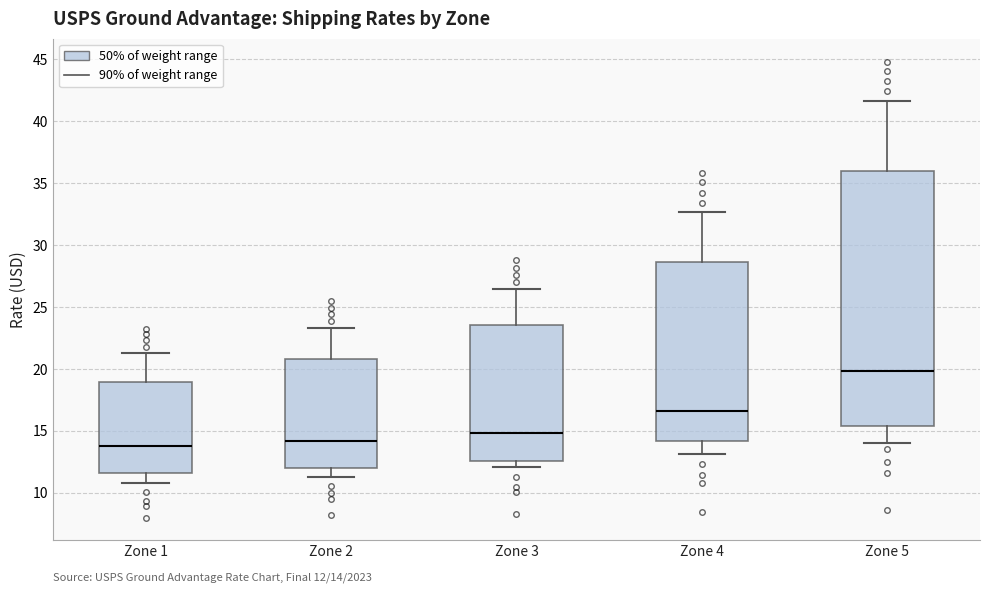

Which box's median line is the highest?

Zone 5